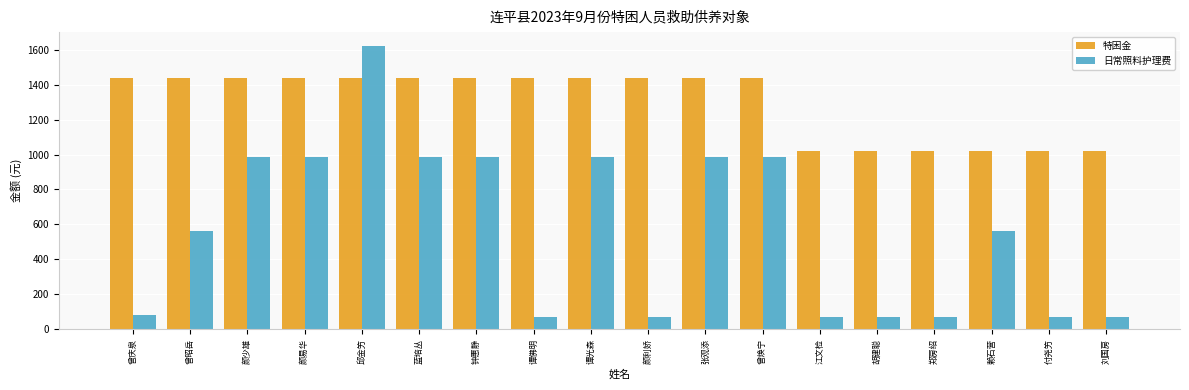

List the series in order of their peak value, lowest first.

特困金, 日常照料护理费